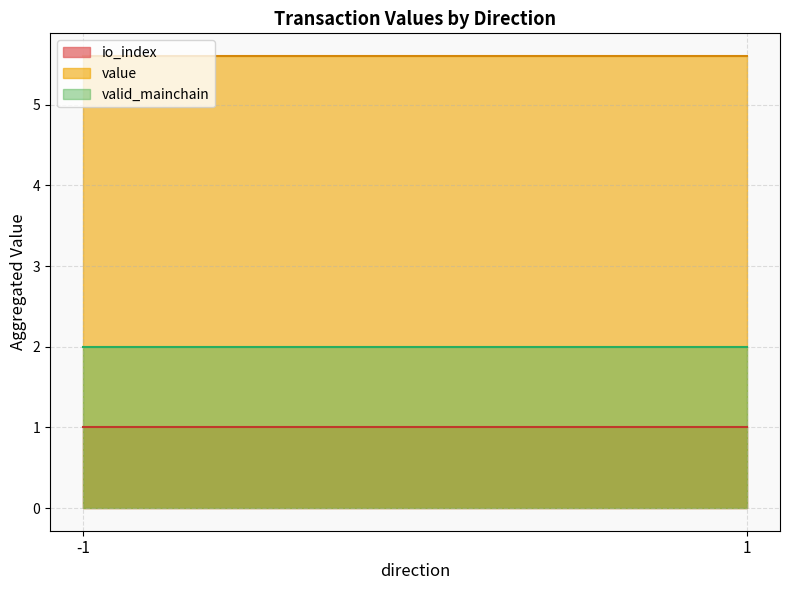

True or false: valid_mainchain and io_index cross at least once.

False